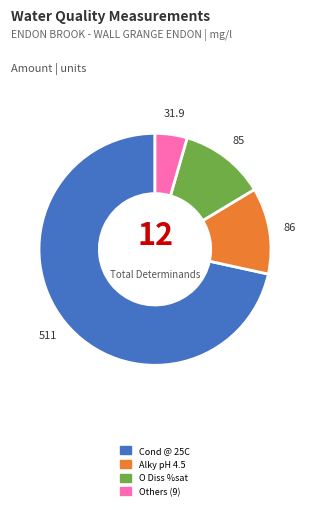

Is there a majority slice in this chart?

Yes